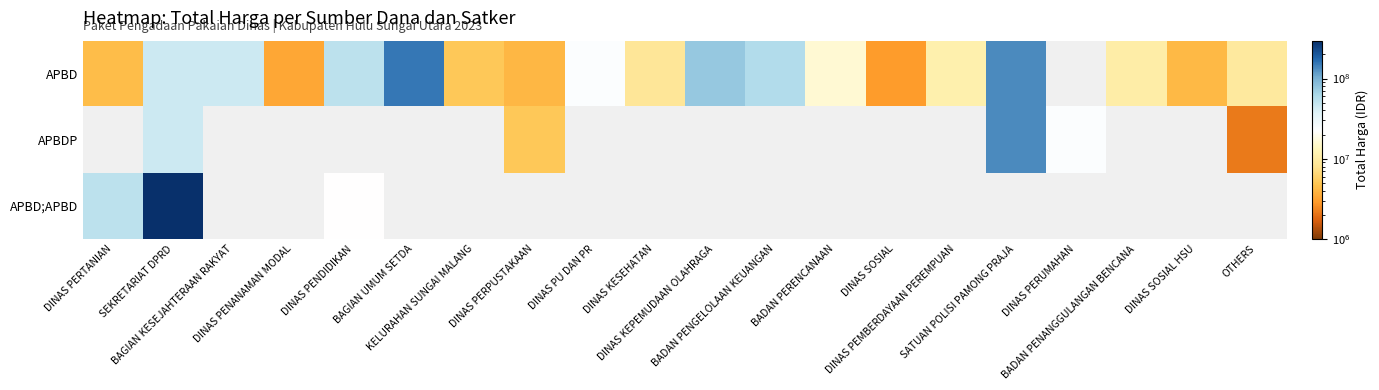

Which series has the largest range (max minus min)?

APBD;APBD